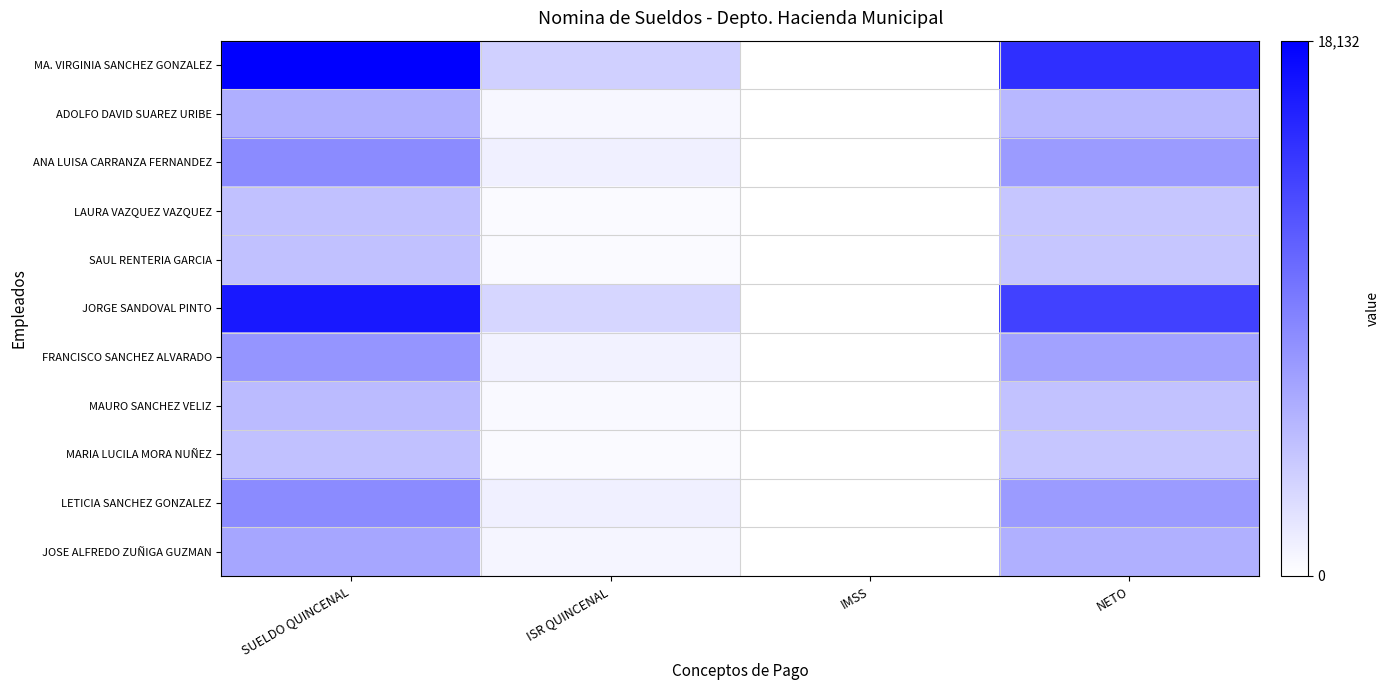

Reading left to right, extract all data points from this chart.

MA. VIRGINIA SANCHEZ GONZALEZ: SUELDO QUINCENAL=18132.5	ISR QUINCENAL=3369.0	IMSS=0.0	NETO=14763.5
ADOLFO DAVID SUAREZ URIBE: SUELDO QUINCENAL=5677.7	ISR QUINCENAL=583.4	IMSS=0.0	NETO=5094.3
ANA LUISA CARRANZA FERNANDEZ: SUELDO QUINCENAL=8280.9	ISR QUINCENAL=1131.0	IMSS=0.0	NETO=7149.9
LAURA VAZQUEZ VAZQUEZ: SUELDO QUINCENAL=4420.1	ISR QUINCENAL=368.1	IMSS=0.0	NETO=4052.0
SAUL RENTERIA GARCIA: SUELDO QUINCENAL=4420.1	ISR QUINCENAL=368.1	IMSS=0.0	NETO=4052.0
JORGE SANDOVAL PINTO: SUELDO QUINCENAL=16377.8	ISR QUINCENAL=2956.3	IMSS=4.0	NETO=13417.5
FRANCISCO SANCHEZ ALVARADO: SUELDO QUINCENAL=7574.7	ISR QUINCENAL=980.2	IMSS=3.0	NETO=6591.6
MAURO SANCHEZ VELIZ: SUELDO QUINCENAL=4821.3	ISR QUINCENAL=432.3	IMSS=0.0	NETO=4389.0
MARIA LUCILA MORA NUÑEZ: SUELDO QUINCENAL=4420.1	ISR QUINCENAL=368.1	IMSS=0.0	NETO=4052.0
LETICIA SANCHEZ GONZALEZ: SUELDO QUINCENAL=8280.9	ISR QUINCENAL=1131.0	IMSS=0.0	NETO=7149.9
JOSE ALFREDO ZUÑIGA GUZMAN: SUELDO QUINCENAL=6307.2	ISR QUINCENAL=709.4	IMSS=0.0	NETO=5597.8